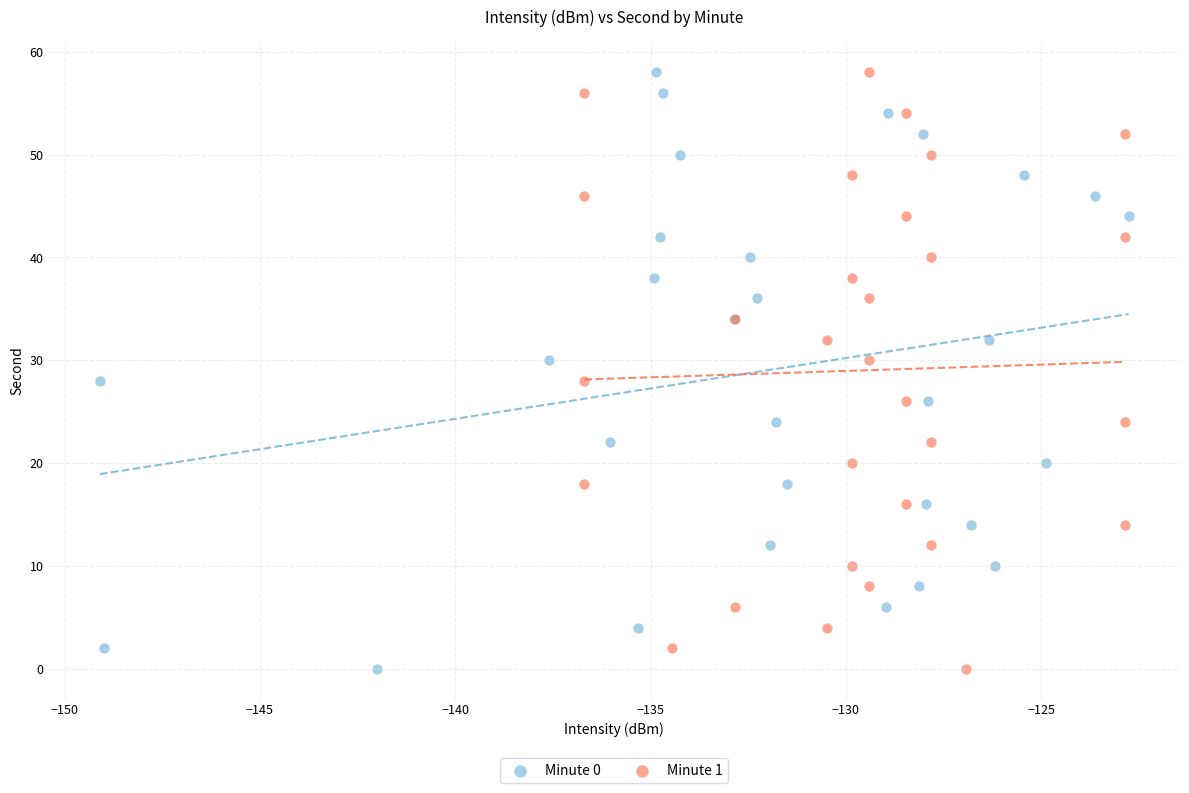

What are all the series names shown in the legend?

Minute 0, Minute 1